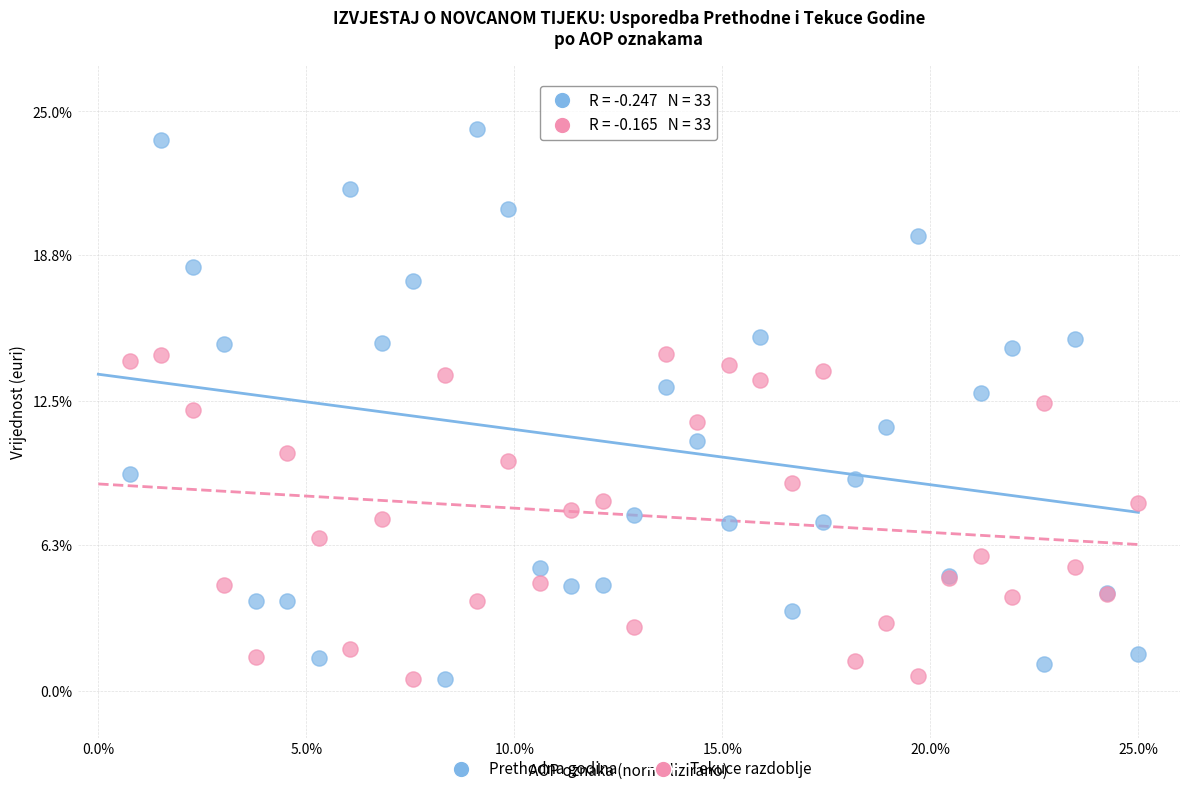

Which series contains the highest Y value?

Prethodna godina